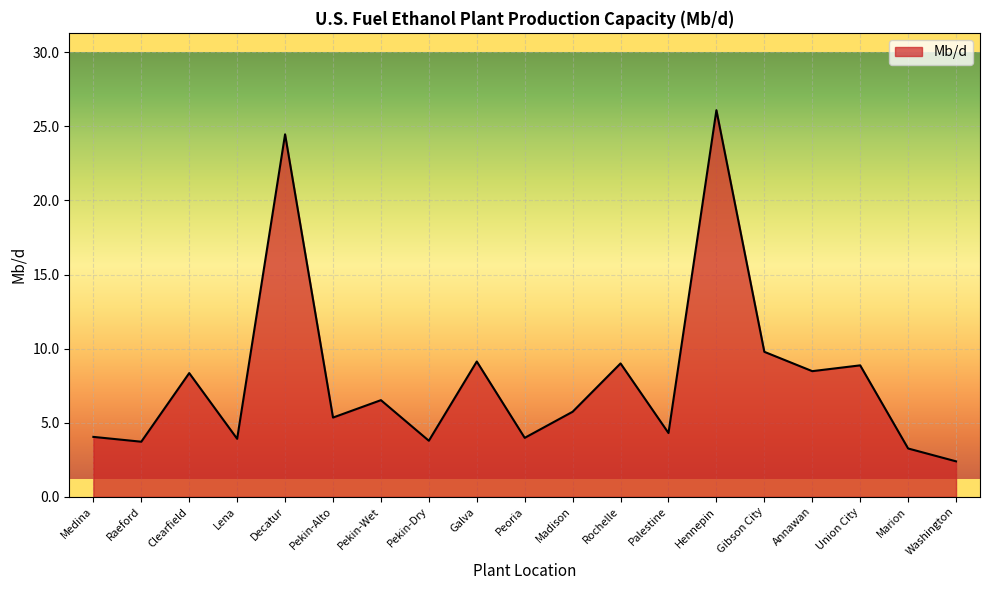

What is the ratio of the value at Peoria to the value at Raeford?

1.1